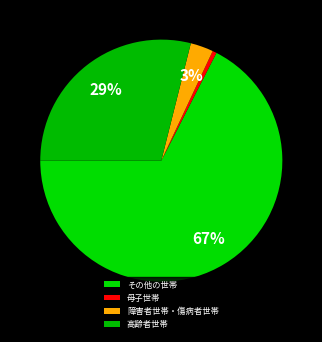

Which slice is the largest?

その他の世帯